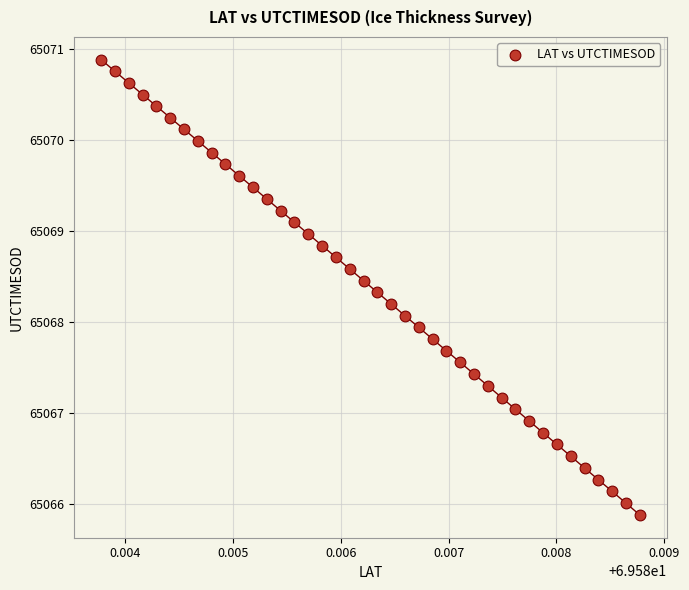

What is the range of Y values (max minus min)?

5.0